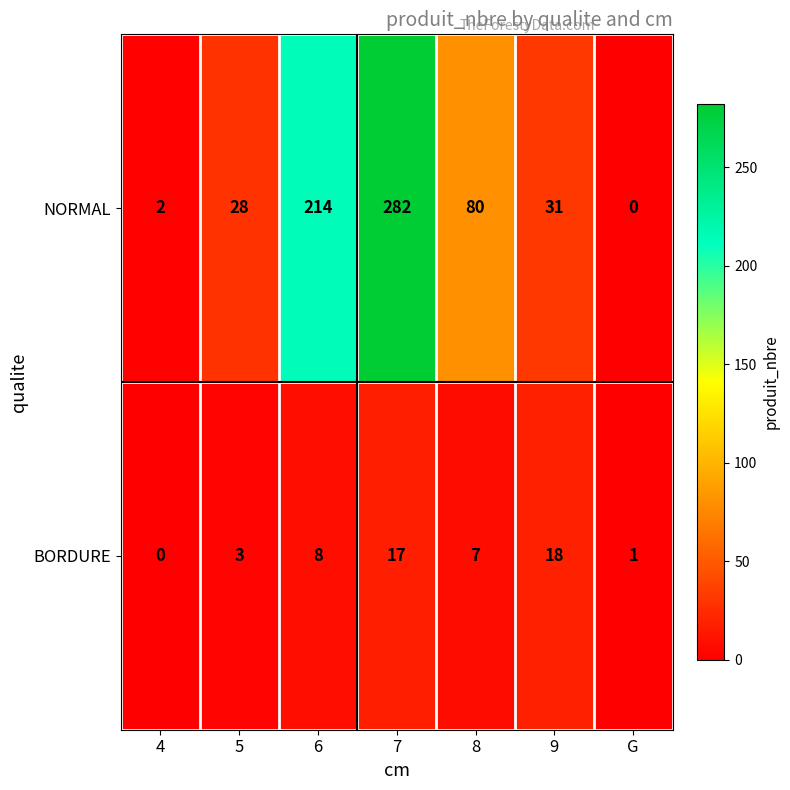

List the series in order of their peak value, lowest first.

BORDURE, NORMAL